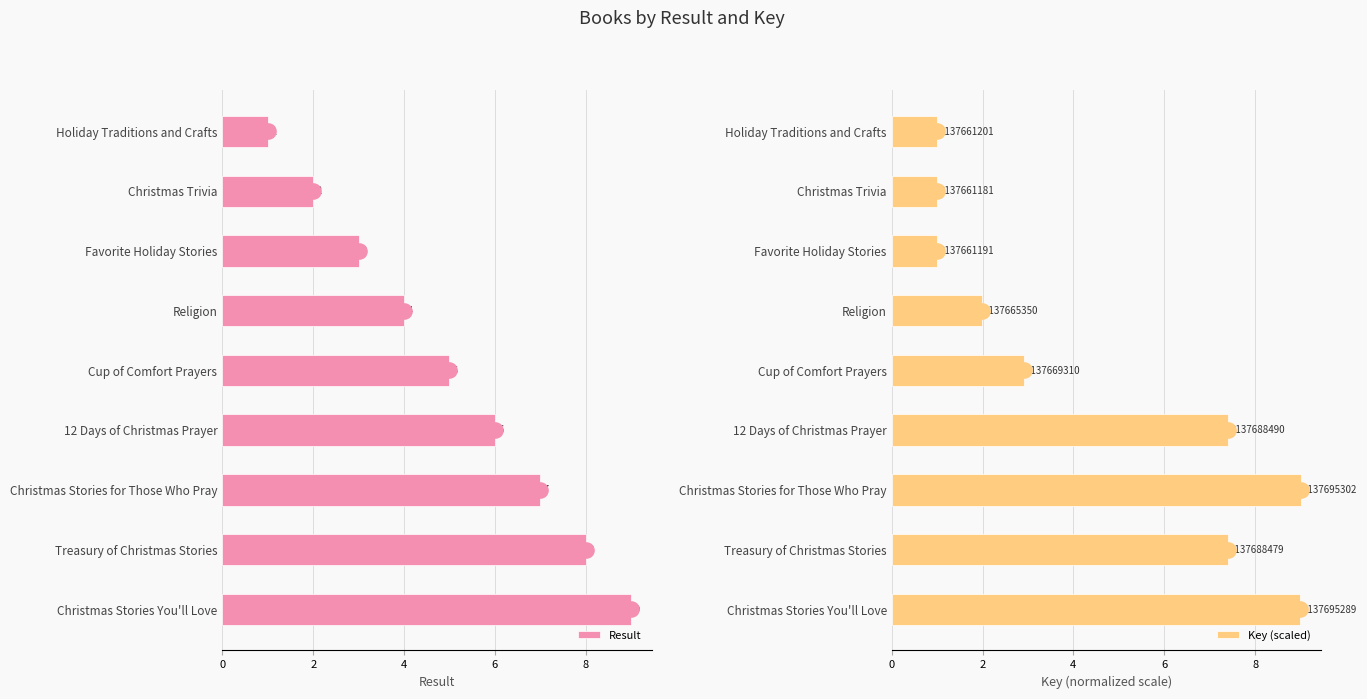

Which series has the largest Y range (max minus min)?

Result